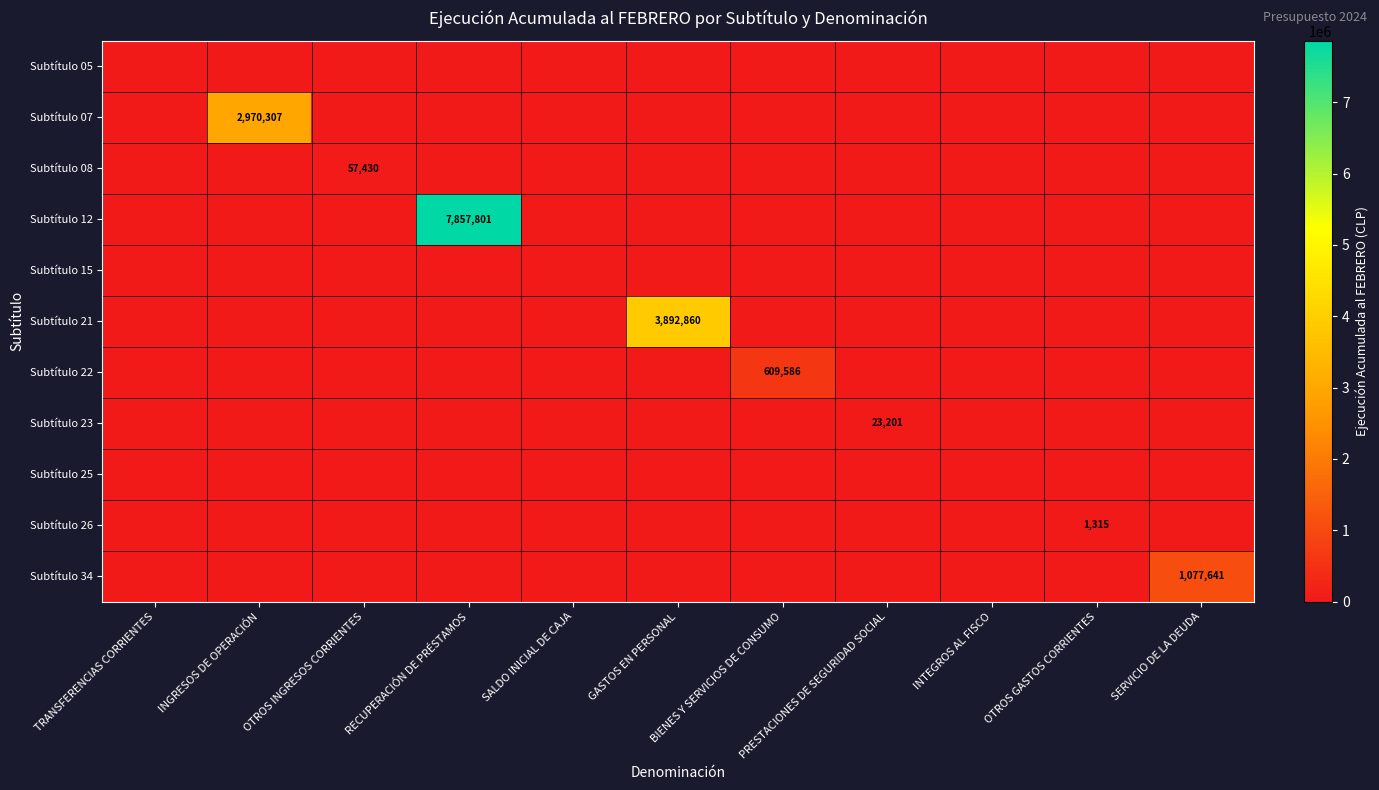

What is the average value of the Subtítulo 07 series?

270028